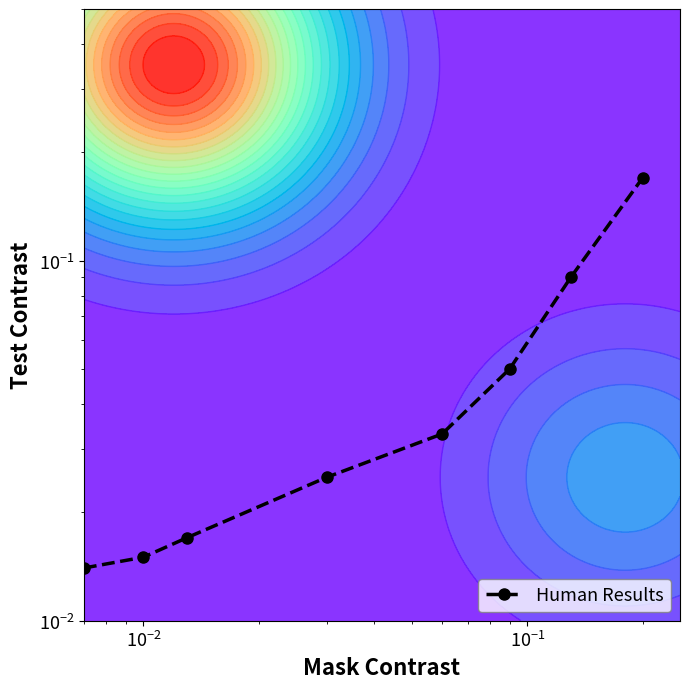

How many categories are shown in the chart?

8